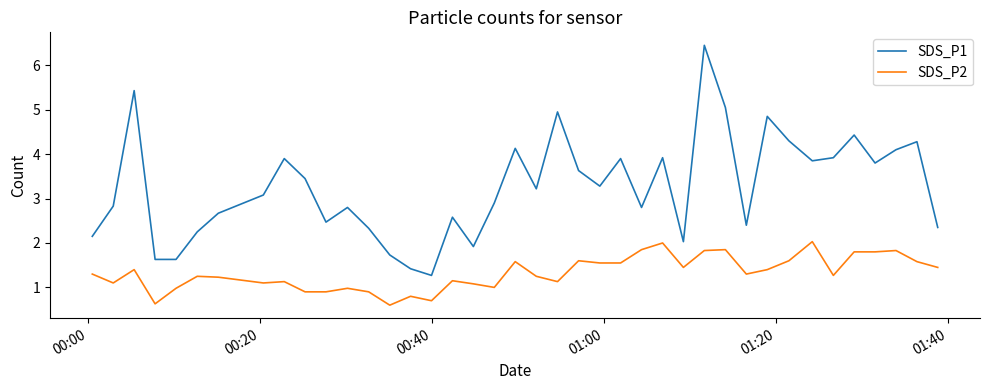

What is the lowest value of the SDS_P1 series?

1.3